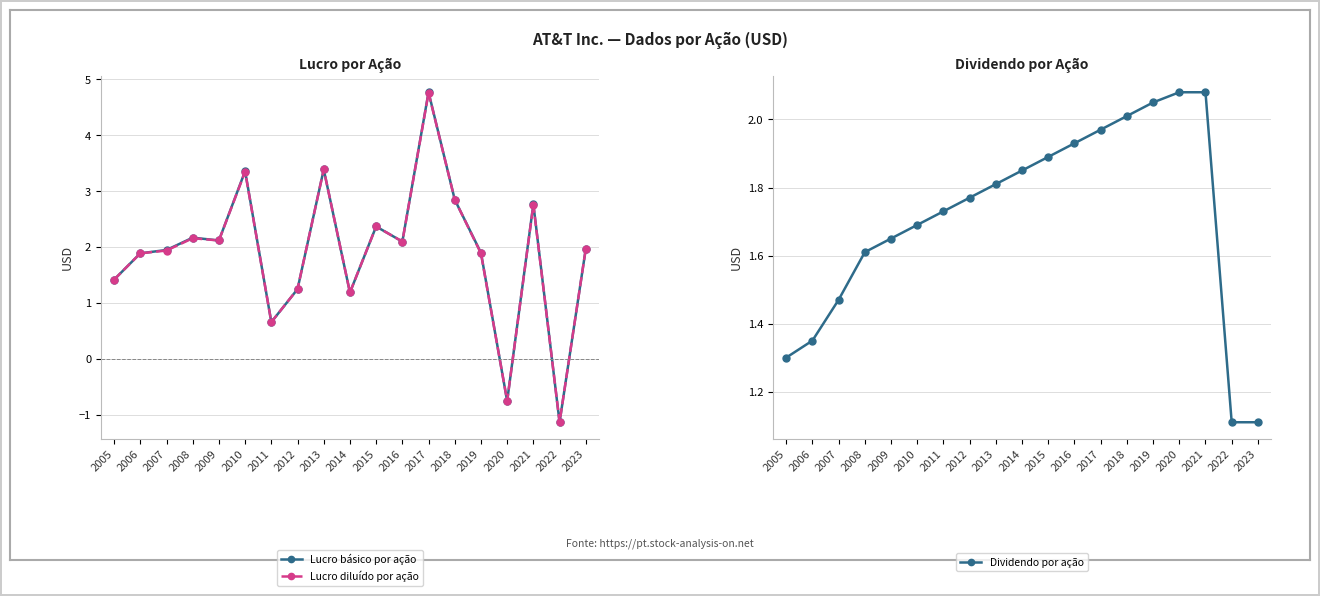

Is it true that Lucro diluído por ação equals 1.9 at 2006?

True